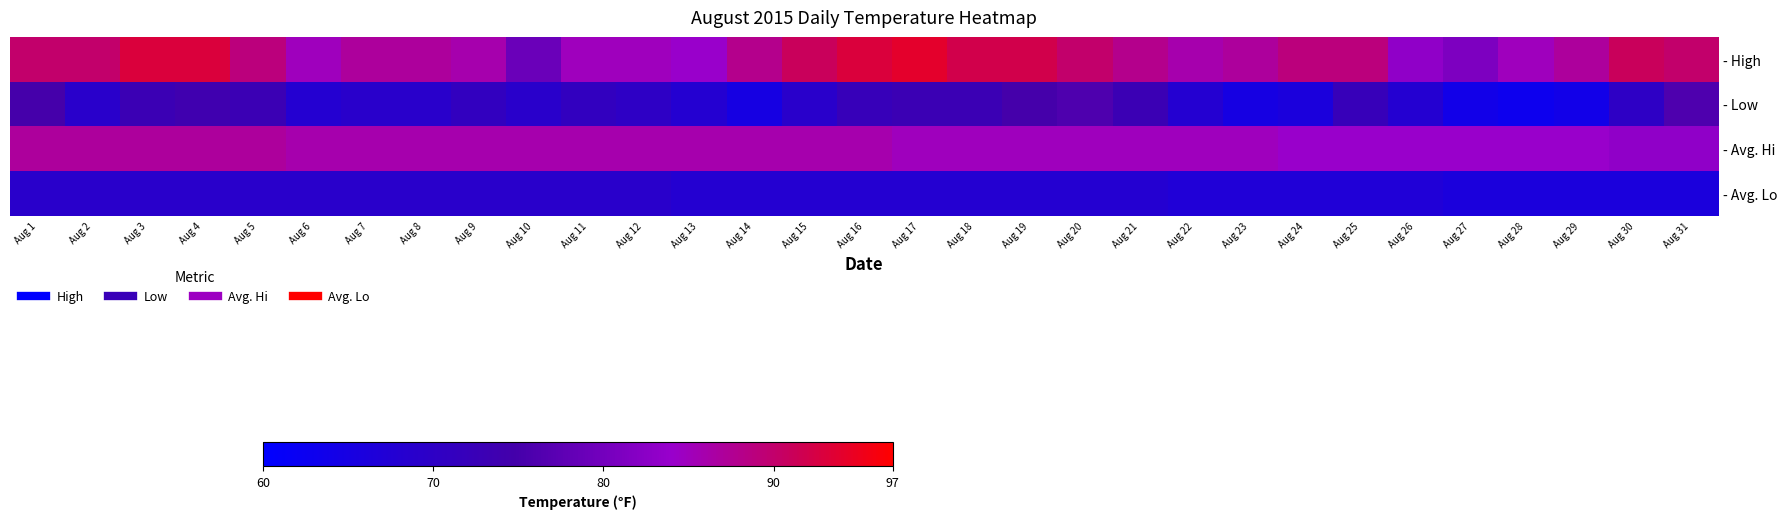

What is the total value across all series at Aug 8?

311